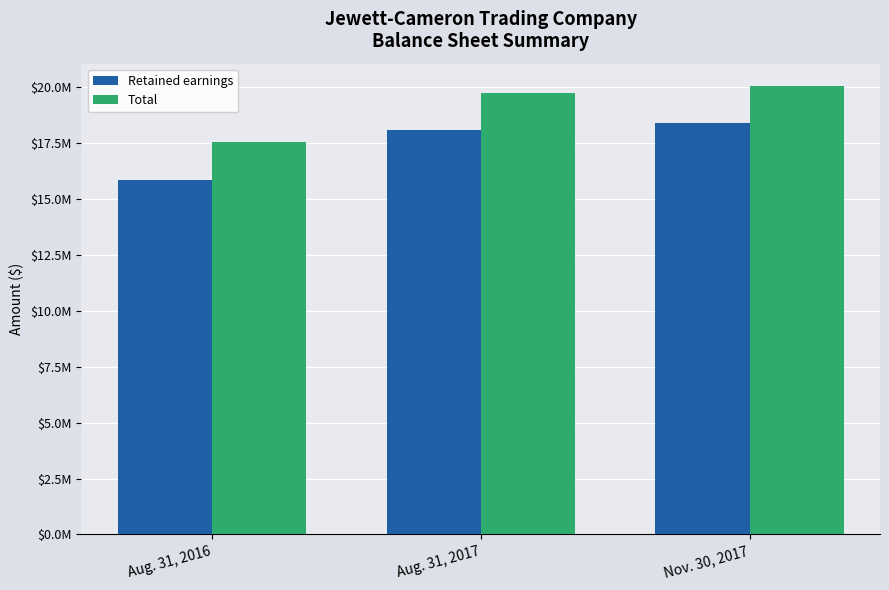

What are all the series names shown in the legend?

Retained earnings, Total